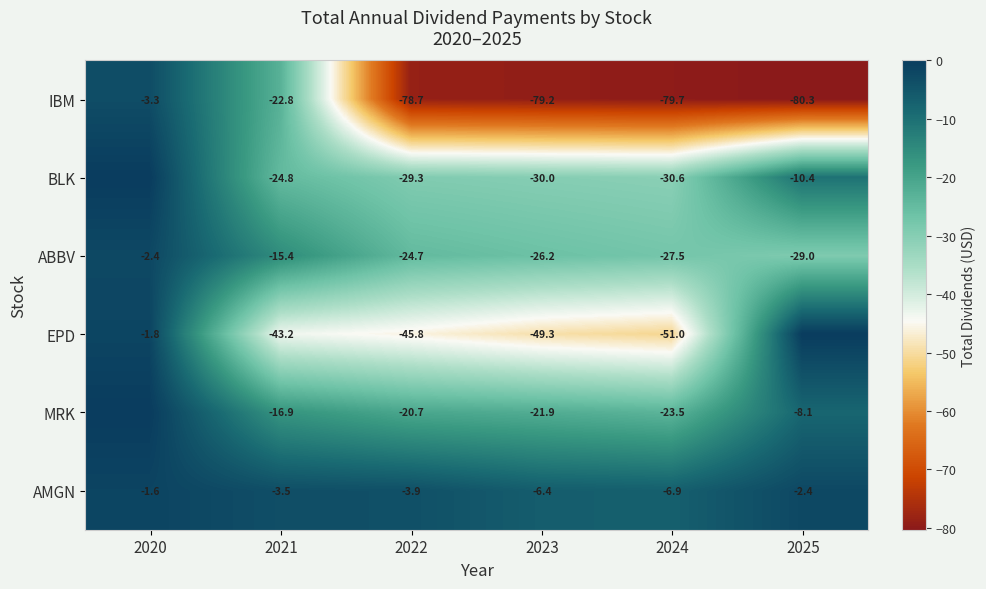

Rank the categories by ABBV value from highest to lowest.

2020, 2021, 2022, 2023, 2024, 2025